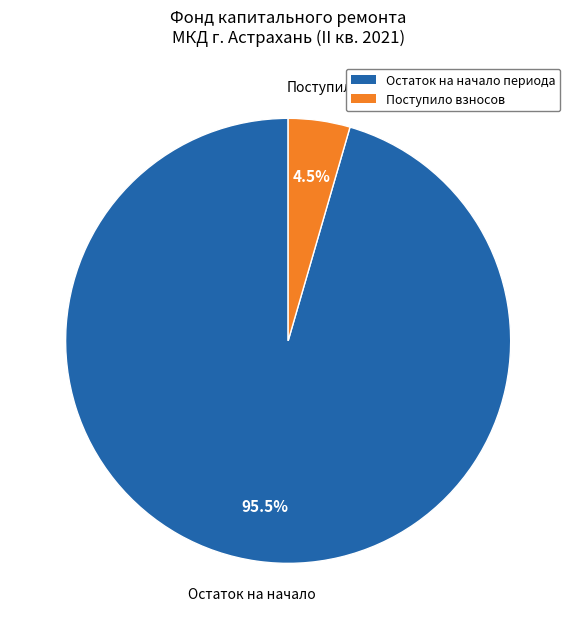

Does any single category account for the majority?

Yes